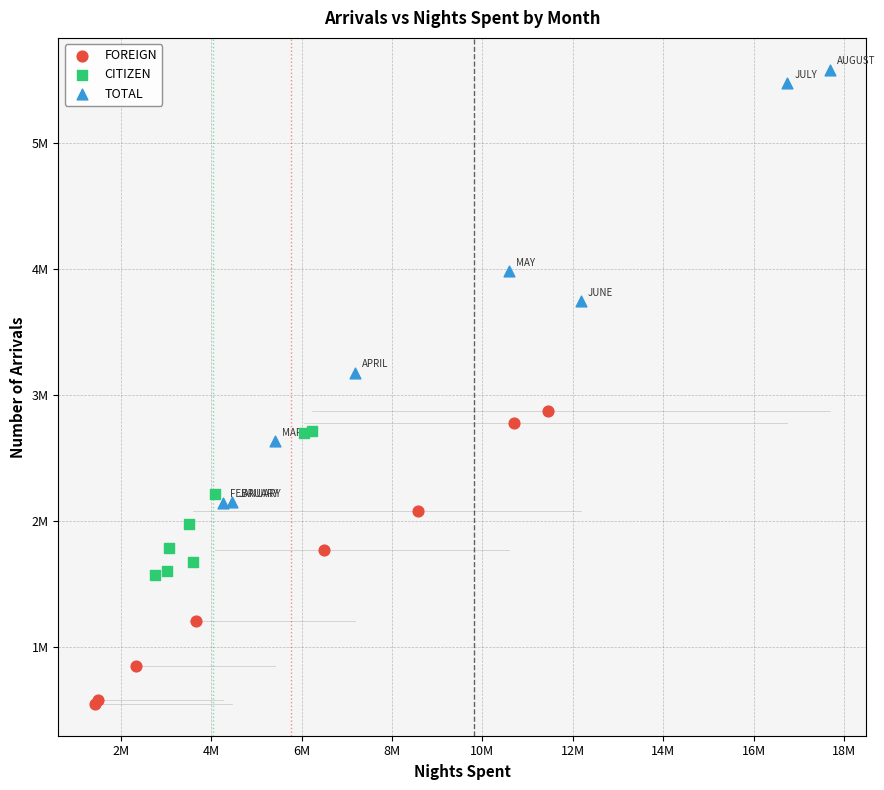

Which series has the largest Y range (max minus min)?

TOTAL